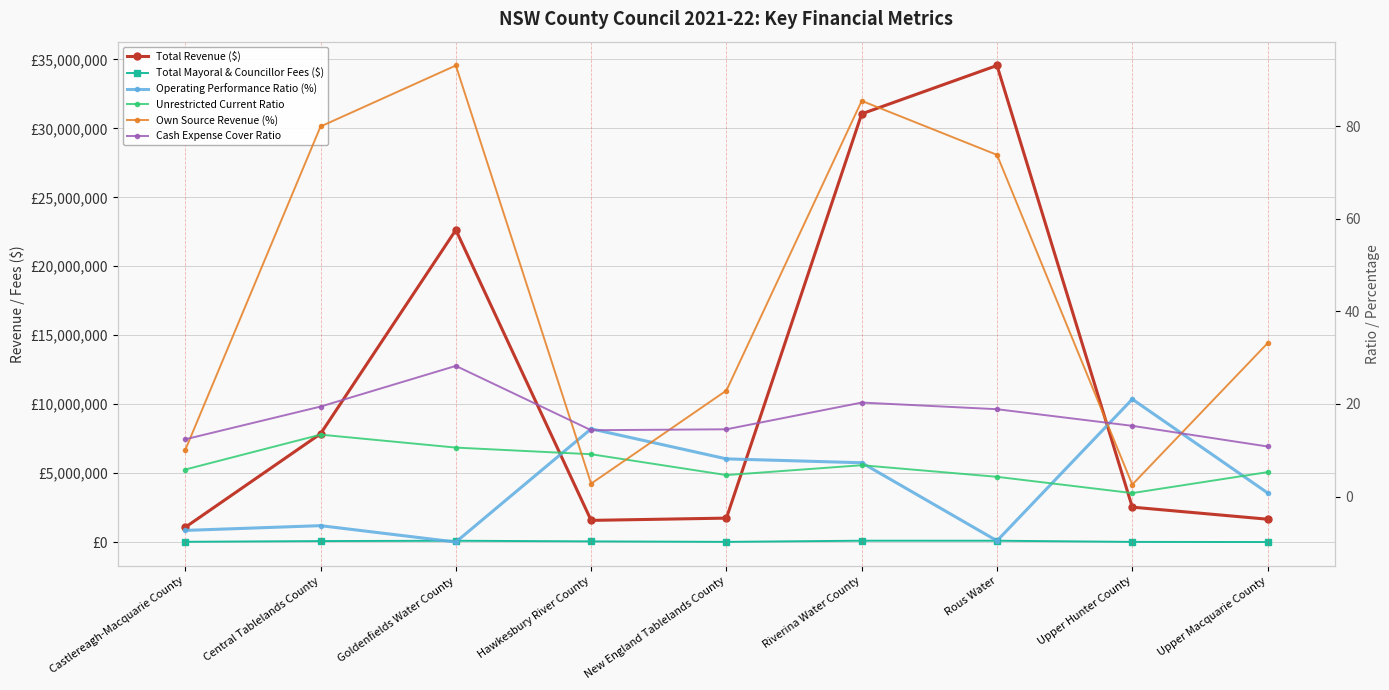

How many lines are shown in the chart?

6